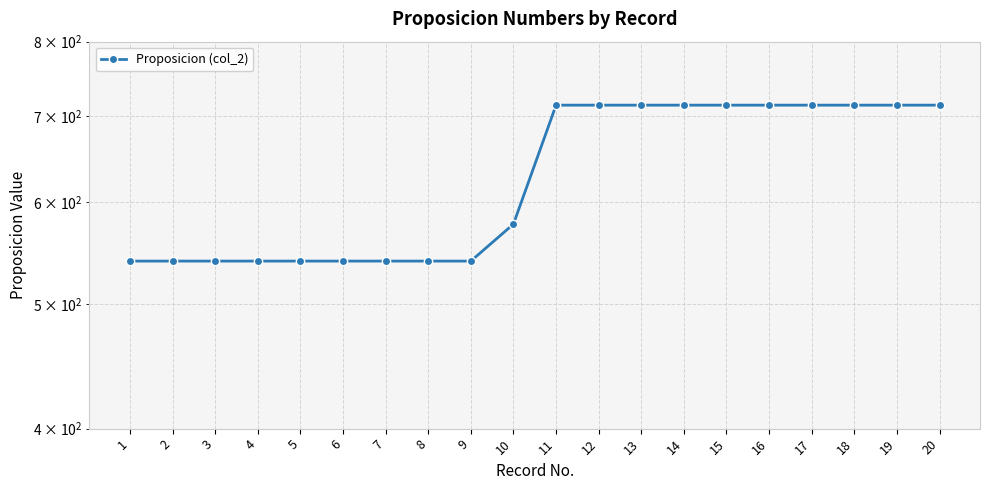

Rank the categories by value from lowest to highest.

1, 2, 3, 4, 5, 6, 7, 8, 9, 10, 11, 12, 13, 14, 15, 16, 17, 18, 19, 20